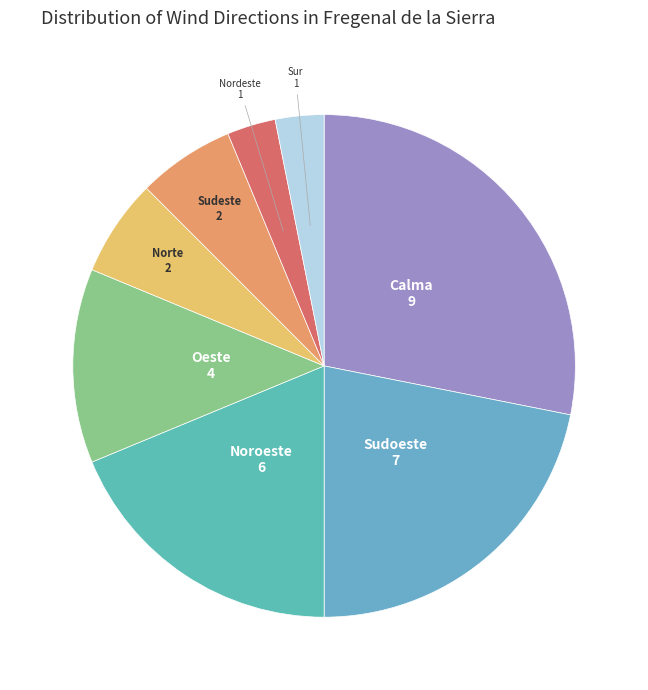

Count the number of slices in the pie.

8